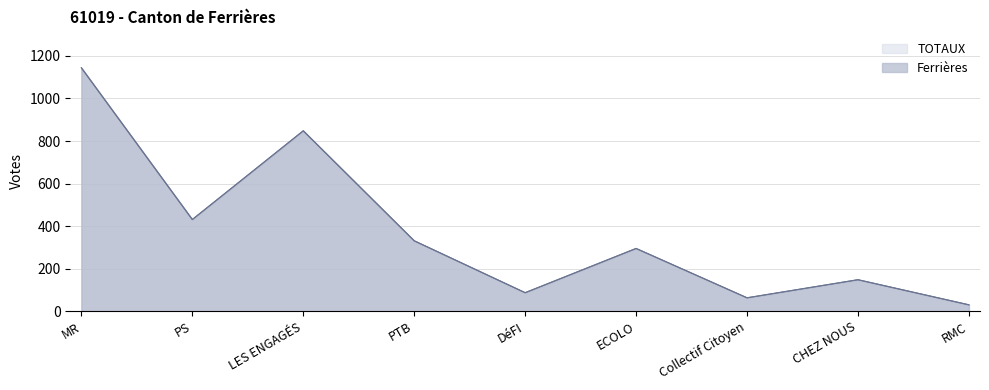

How many lines are shown in the chart?

2